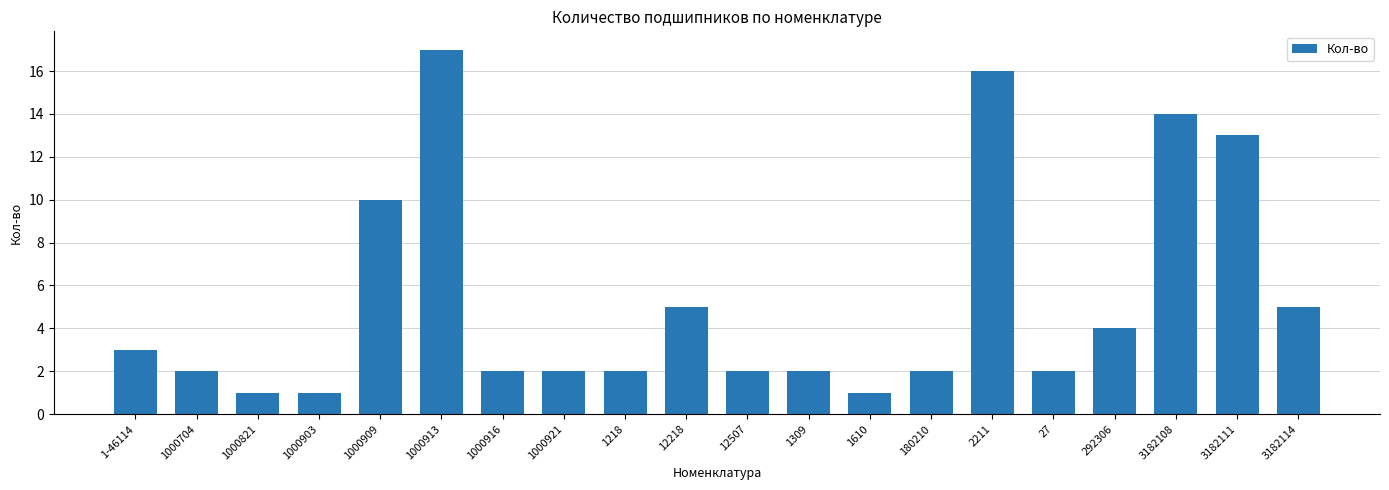

What is the sum of all values?

106